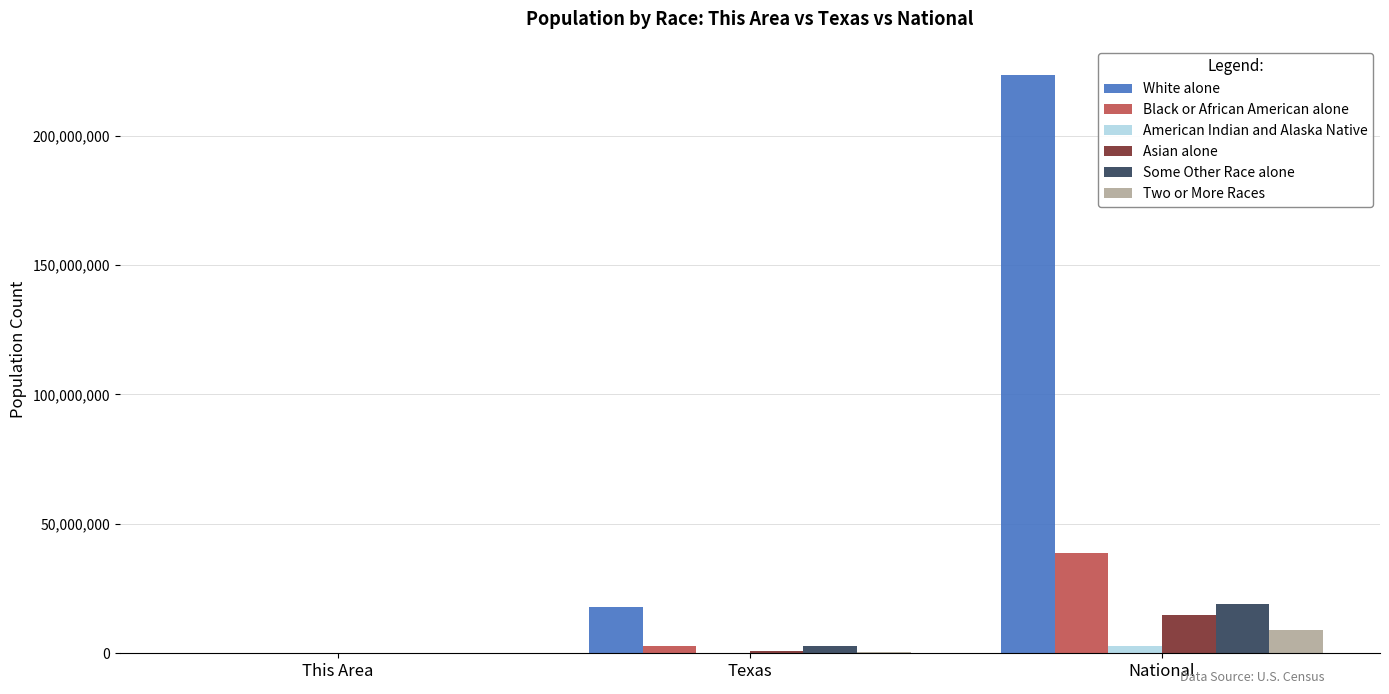

Which series has the largest total across all categories?

White alone